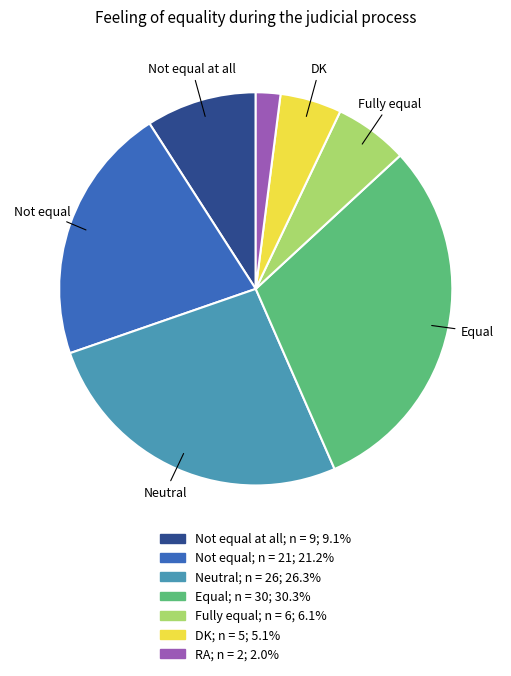

How many slices are in this pie chart?

7